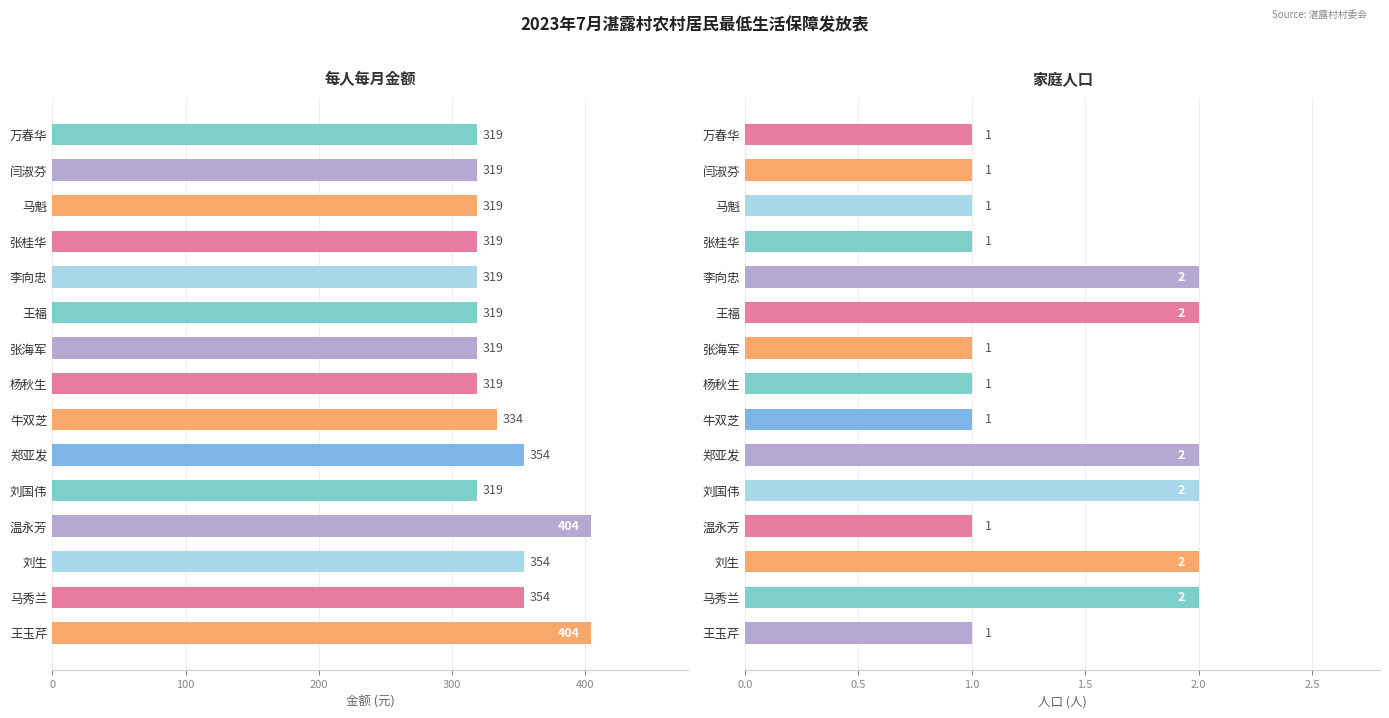

What is the average value of the 每人每月金额 series?

338